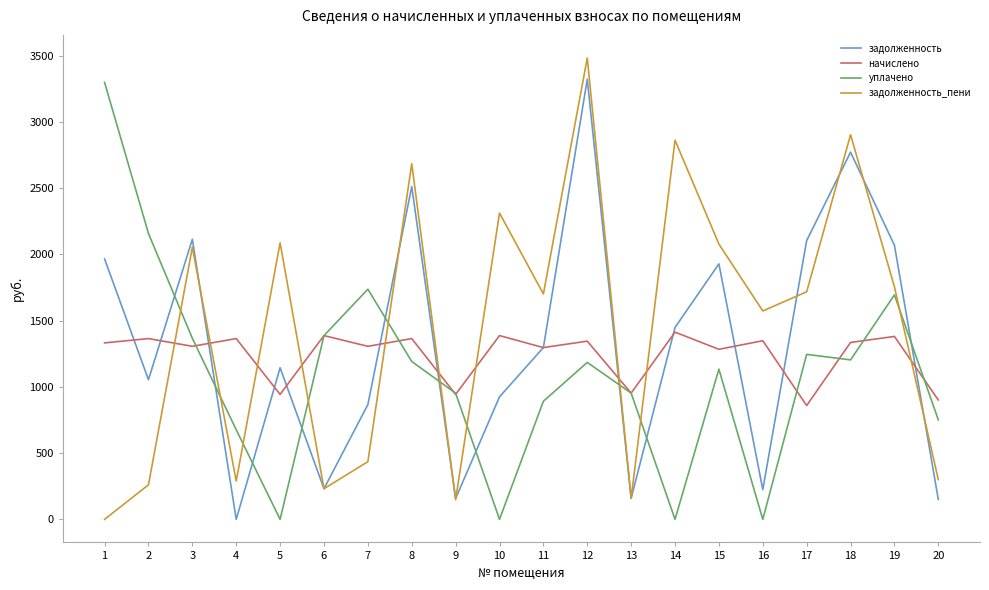

At which category is the sum across all series the highest?

12